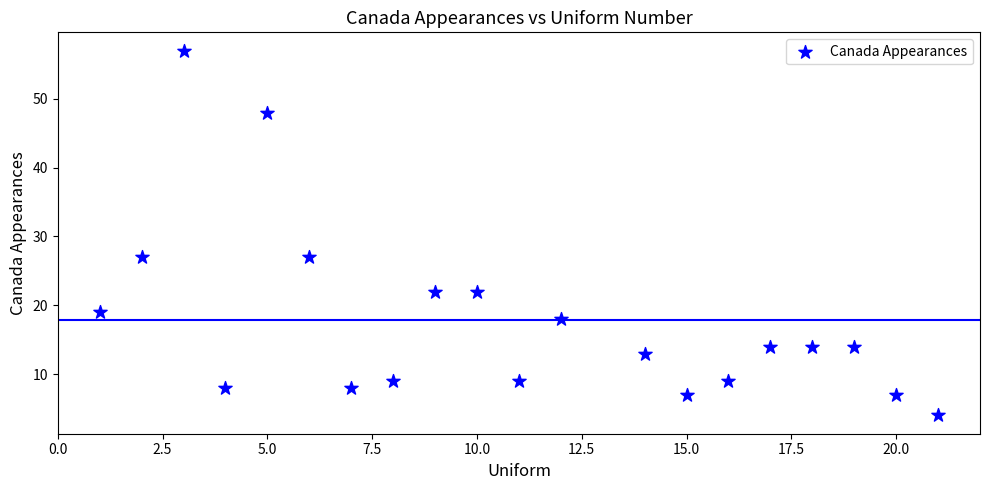

What is the range of X values (max minus min)?

20